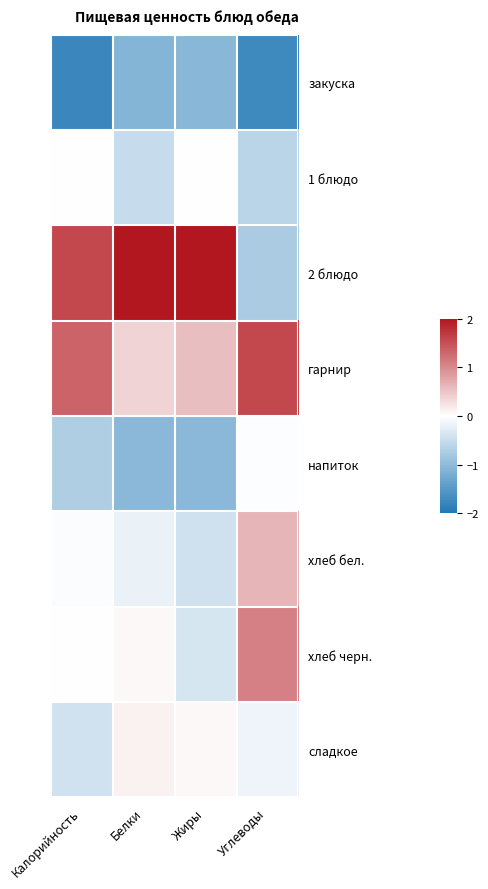

At how many categories does at least one series exceed 1?

4